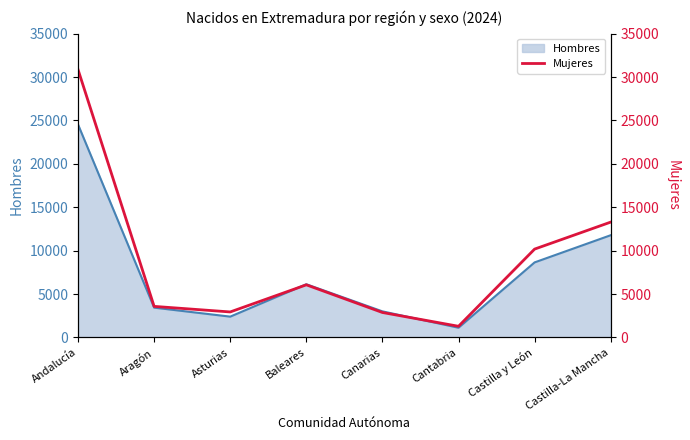

At which category does the data reach its first local valley?

Asturias